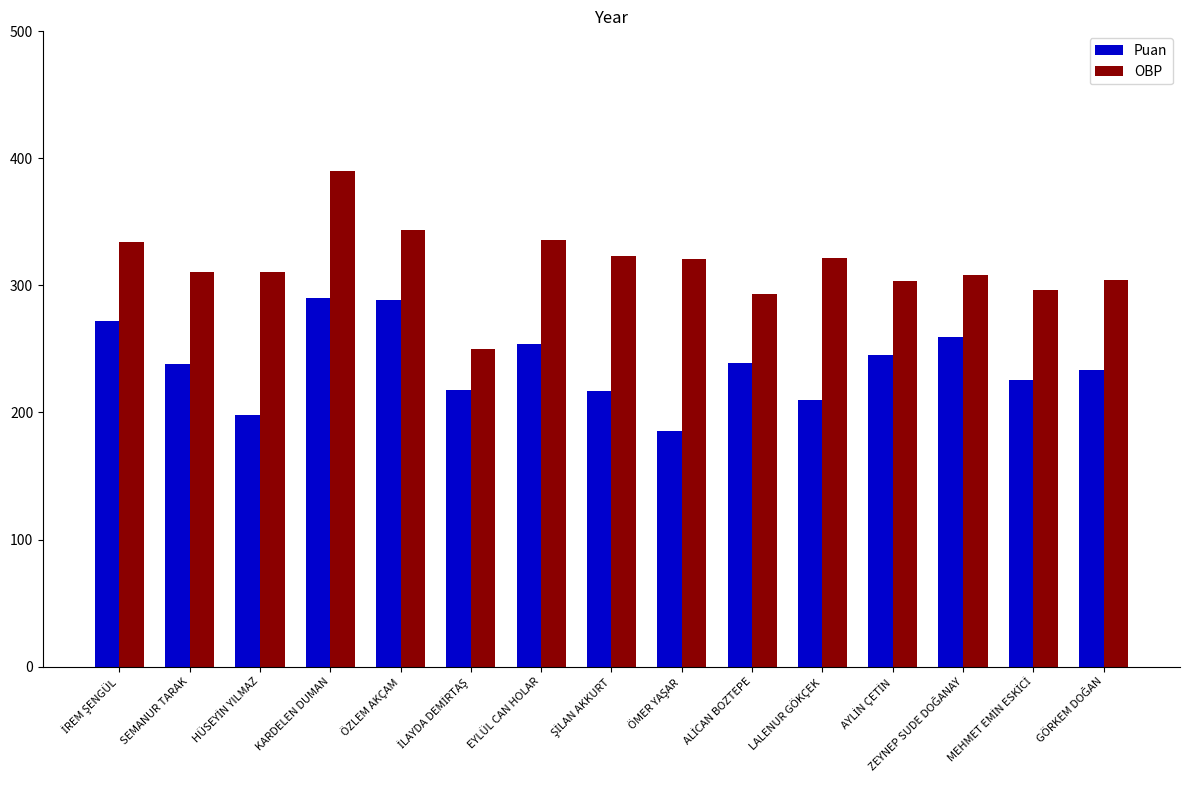

What value does the OBP series have at LALENUR GÖKÇEK?

321.2